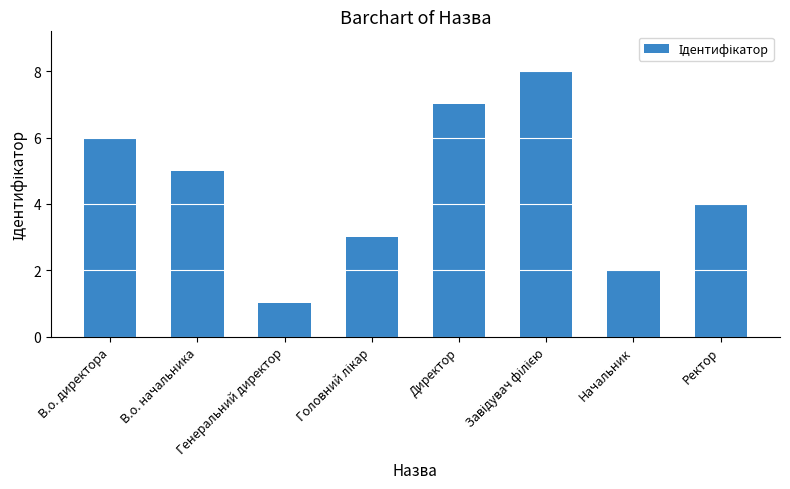

What is the difference between the values at Директор and В.о. начальника?

2